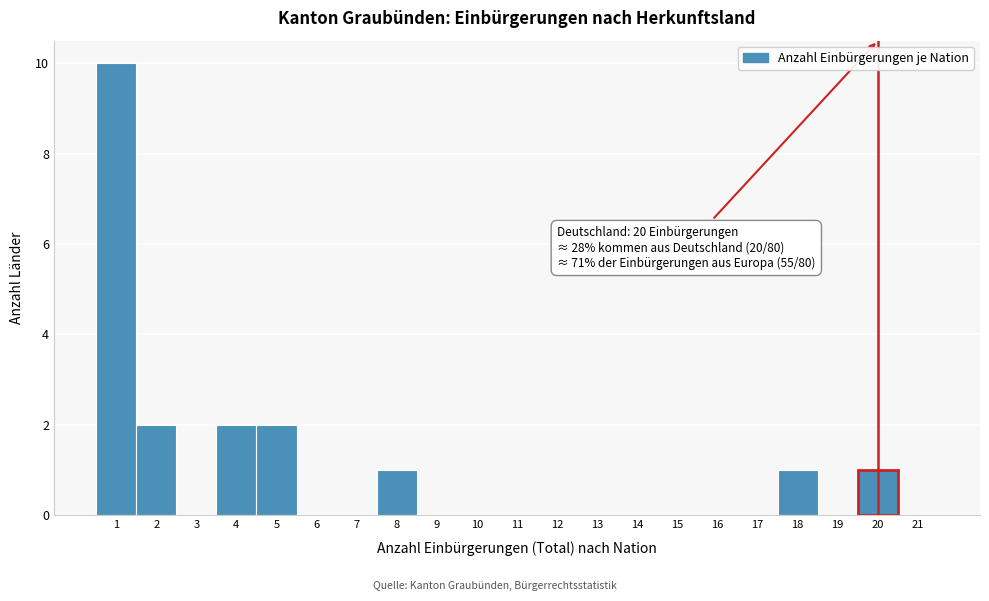

Which range on the x-axis has the tallest bar?

0.5 to 1.5